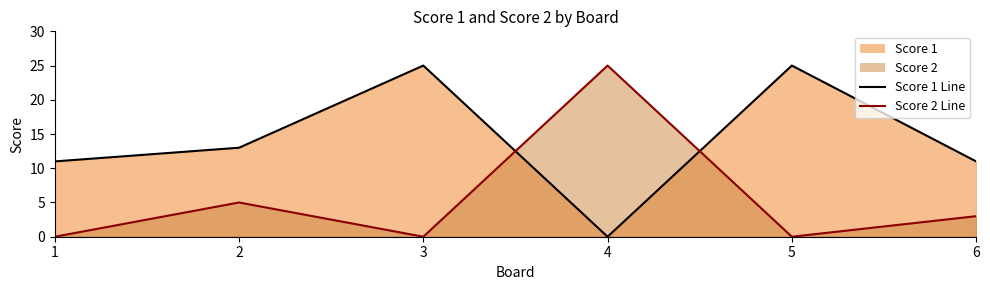

How many values in Score 1 are above zero?

5